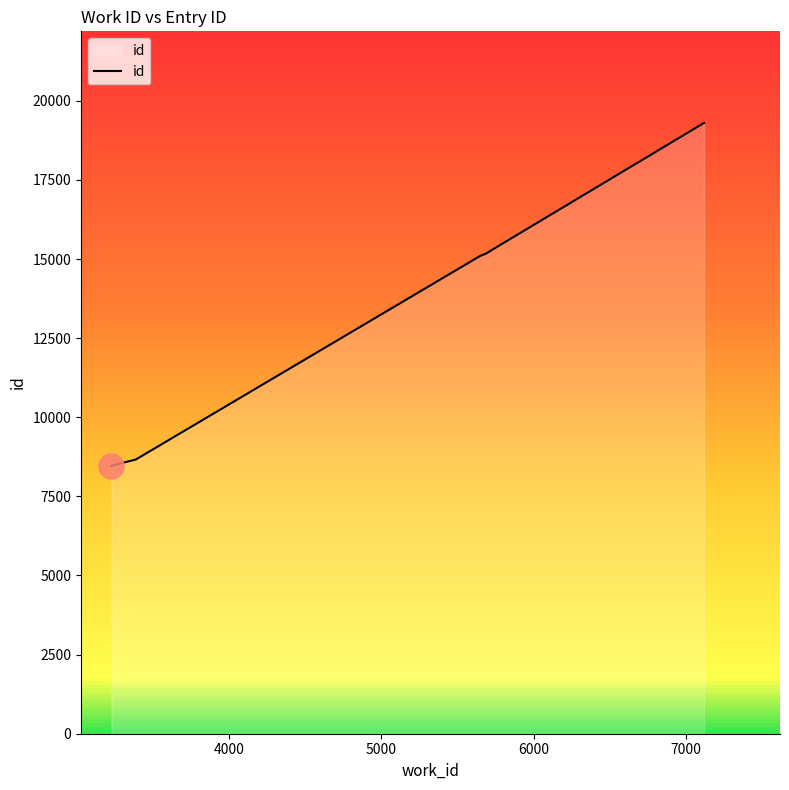

What is the label of the 4th point from the left?

6000